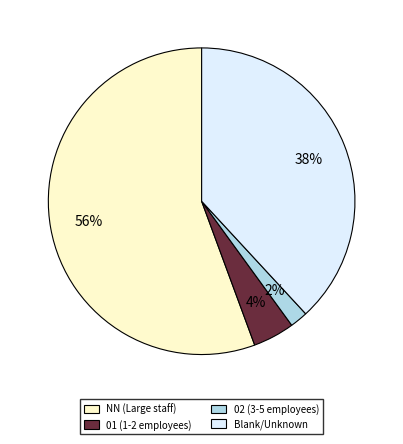

Do Blank/Unknown and NN (Large staff) together represent more than half of the pie?

Yes